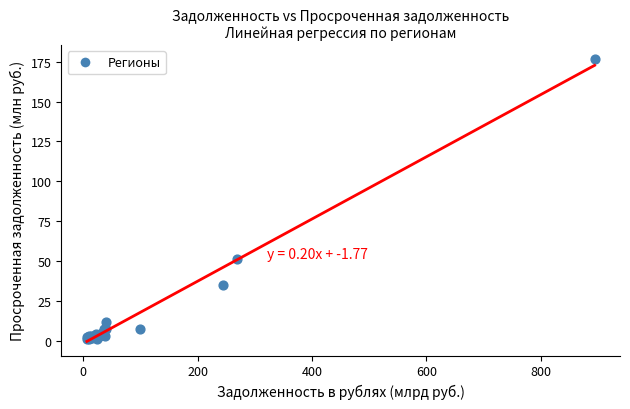

What Y value in the scatter plot is closest to 88?

51.1